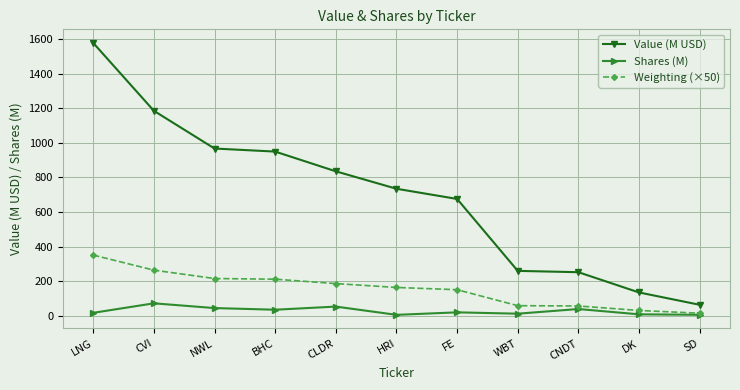

Is it true that Value (M USD) equals 251.4 at CNDT?

True